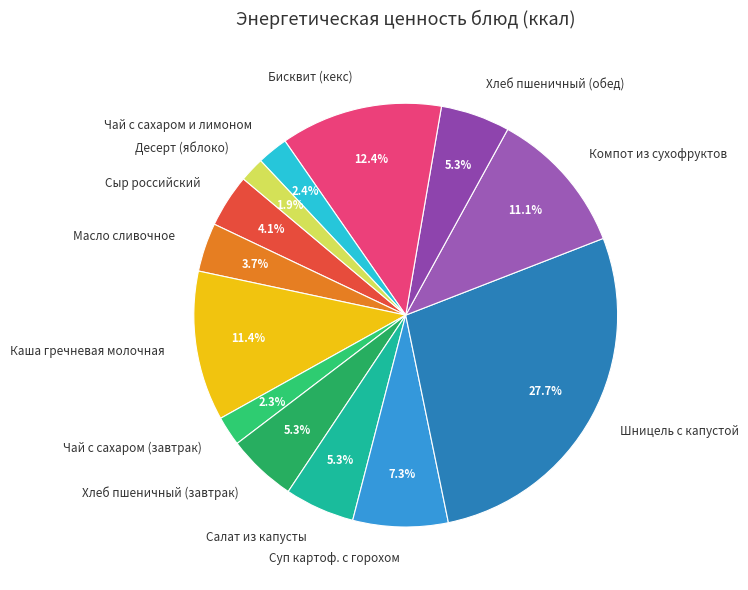

Is there any slice that represents more than half of the pie?

No